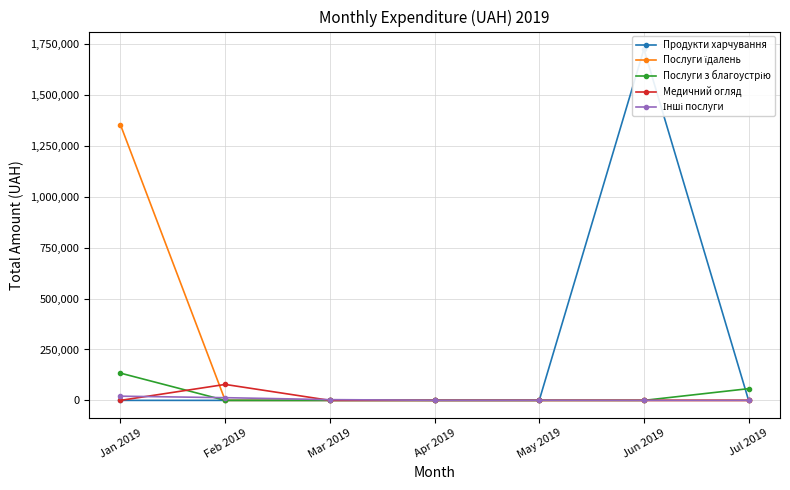

Rank the categories by Медичний огляд value from highest to lowest.

Feb 2019, Jan 2019, Mar 2019, Apr 2019, May 2019, Jun 2019, Jul 2019